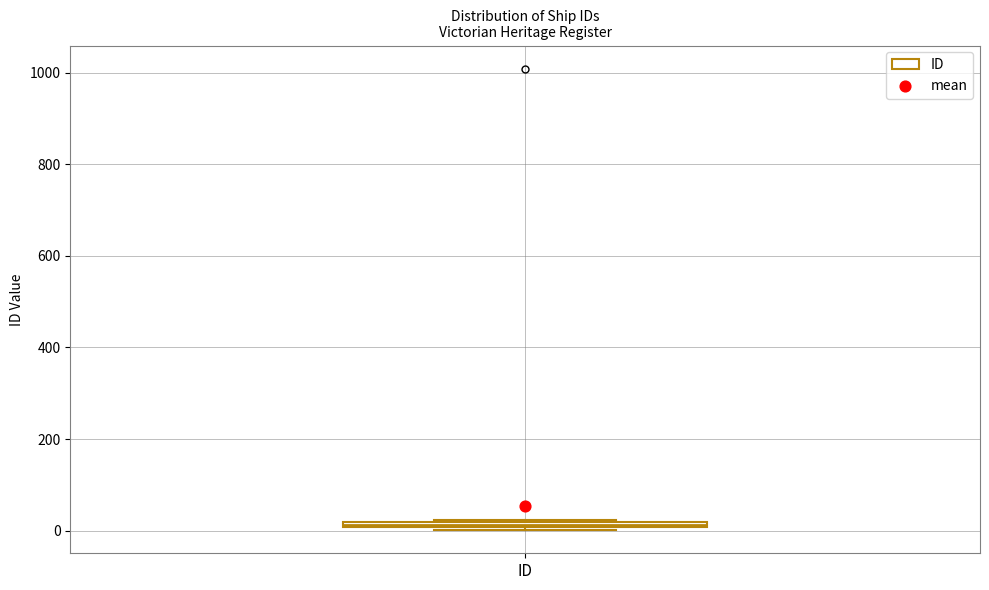

Where is the upper edge of the box for ID on the y-axis? The values are not printed on the chart, so give them approximately, as read against the axis.

20